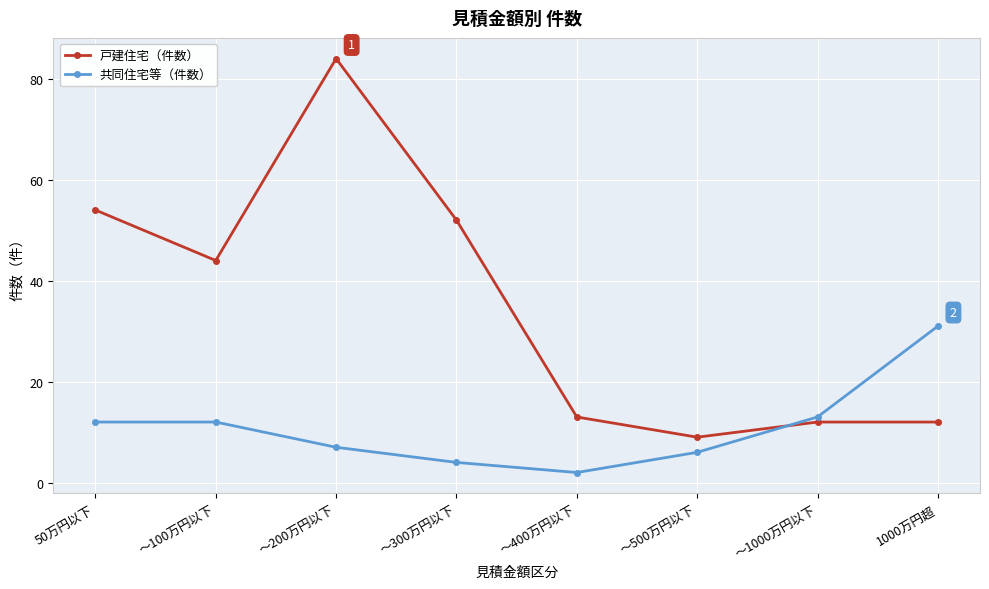

True or false: 共同住宅等（件数） has a value of 6 at ～500万円以下.

True